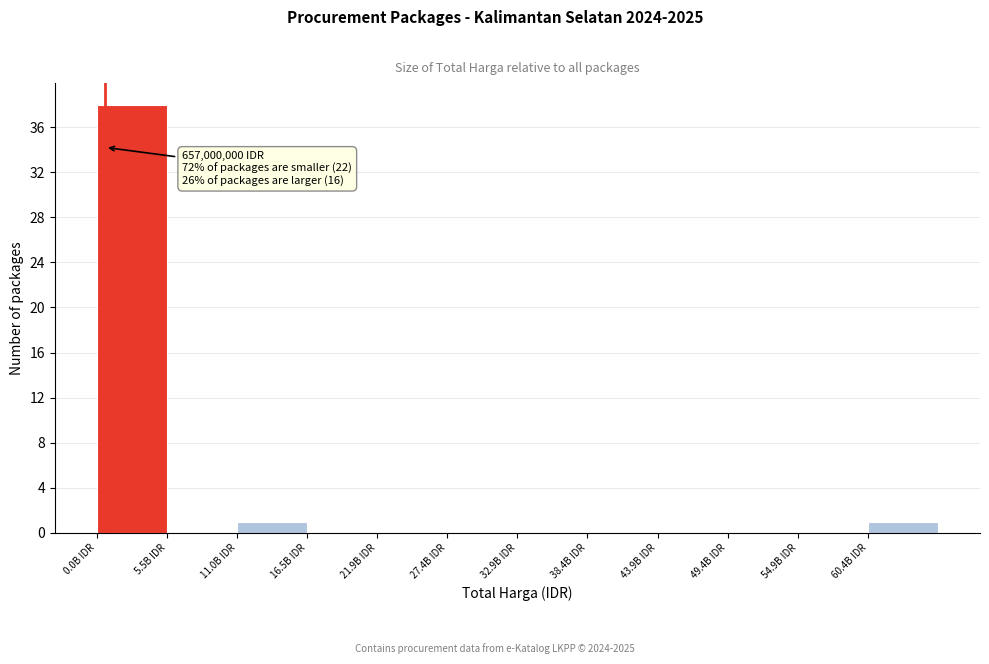

Which range on the x-axis has the tallest bar?

0 to 5